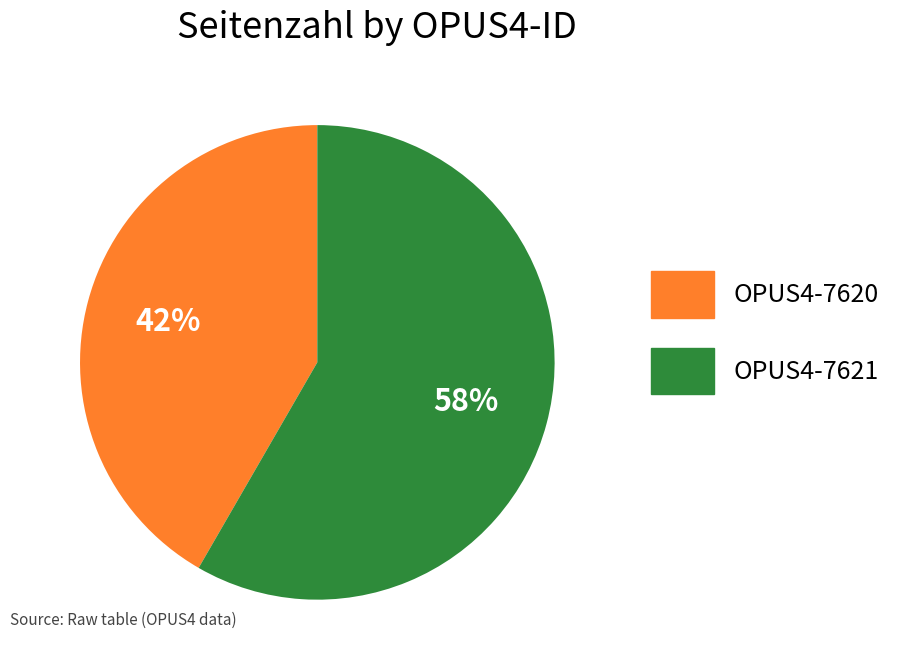

Which category has the smallest portion of the pie?

OPUS4-7620